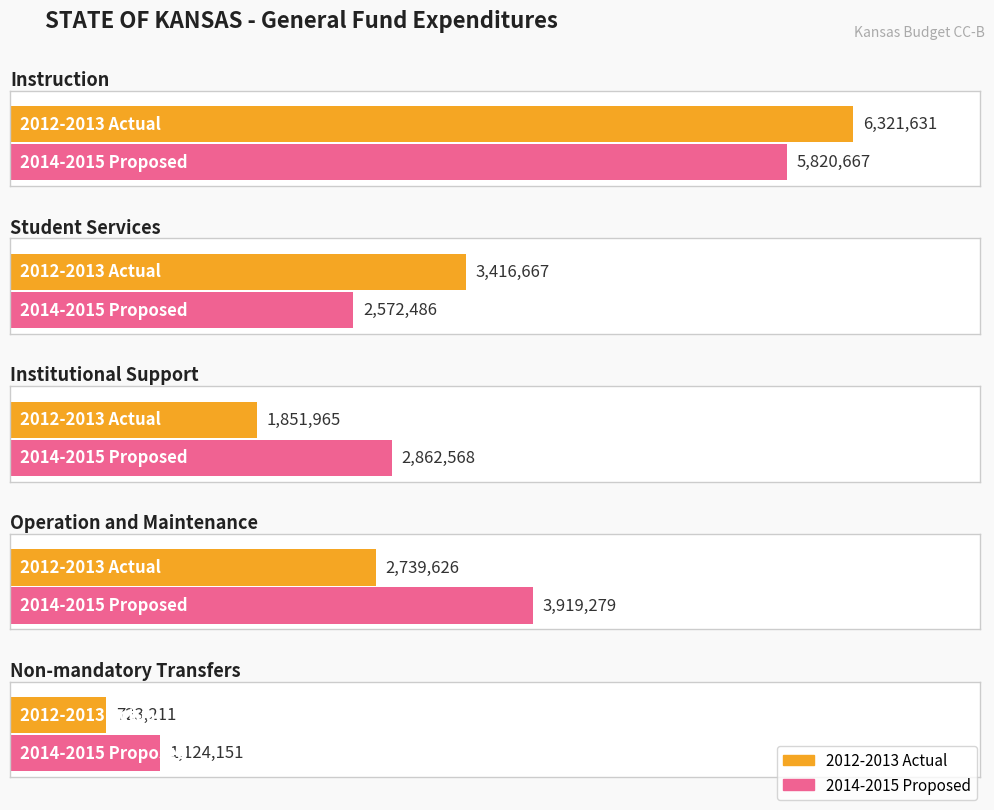

Is the value of Student Services at 2012-2013 Actual greater than the value of Institutional Support at 2014-2015 Proposed?

Yes